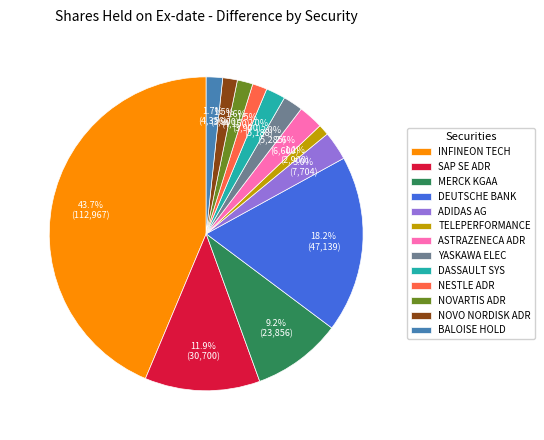

How many slices are in this pie chart?

13